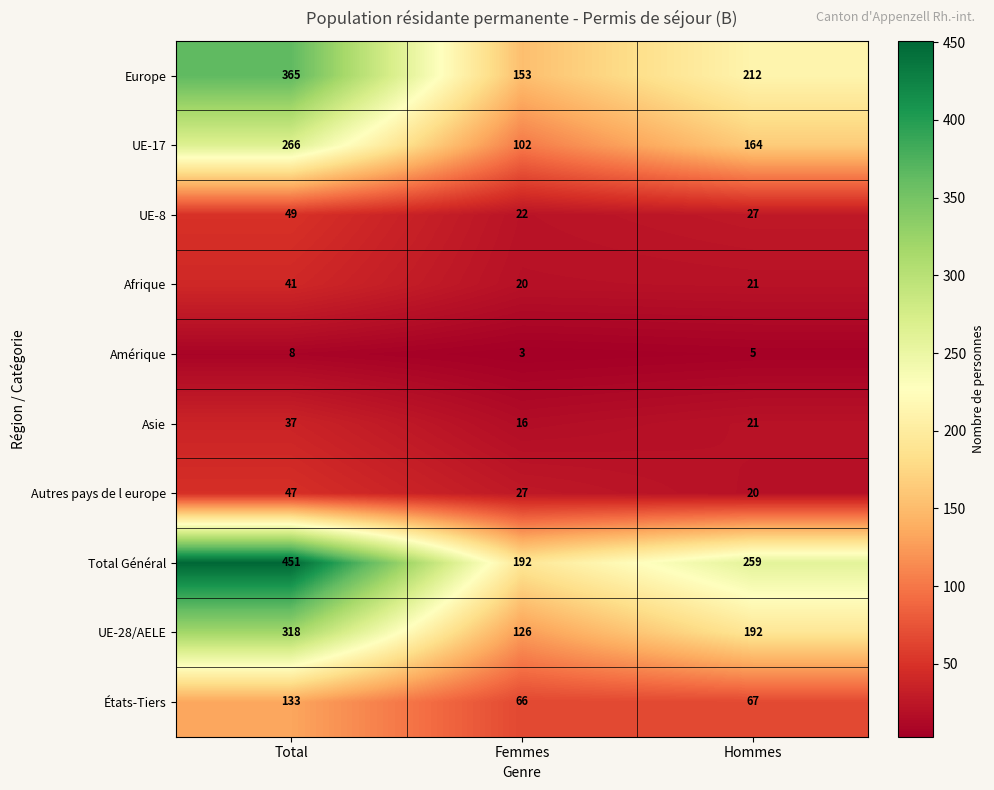

Which series has the largest range (max minus min)?

Total Général